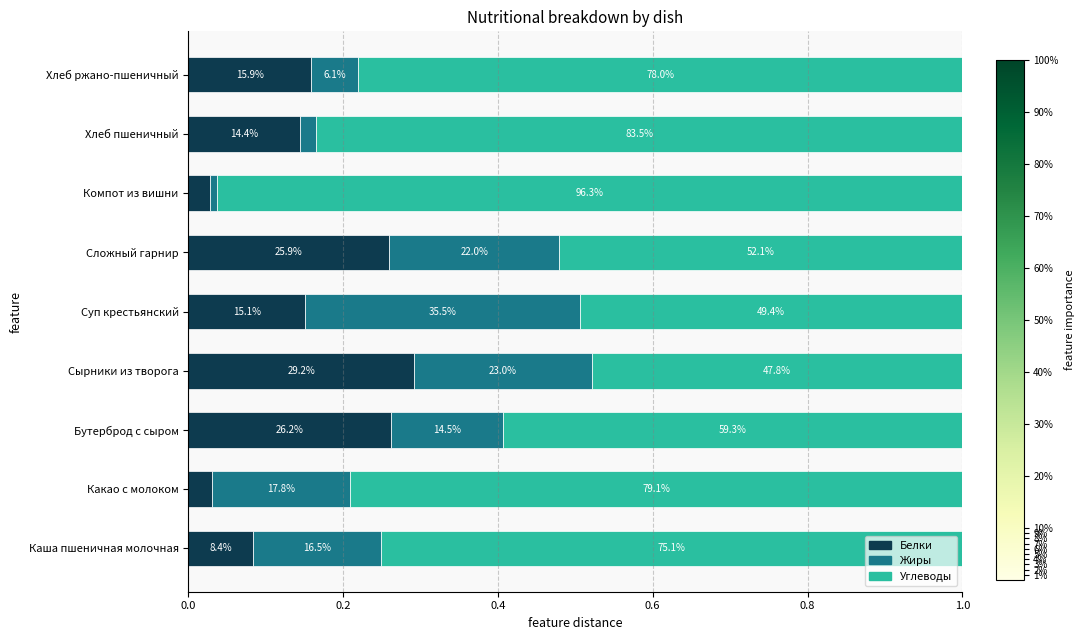

What are all the series names shown in the legend?

Белки, Жиры, Углеводы